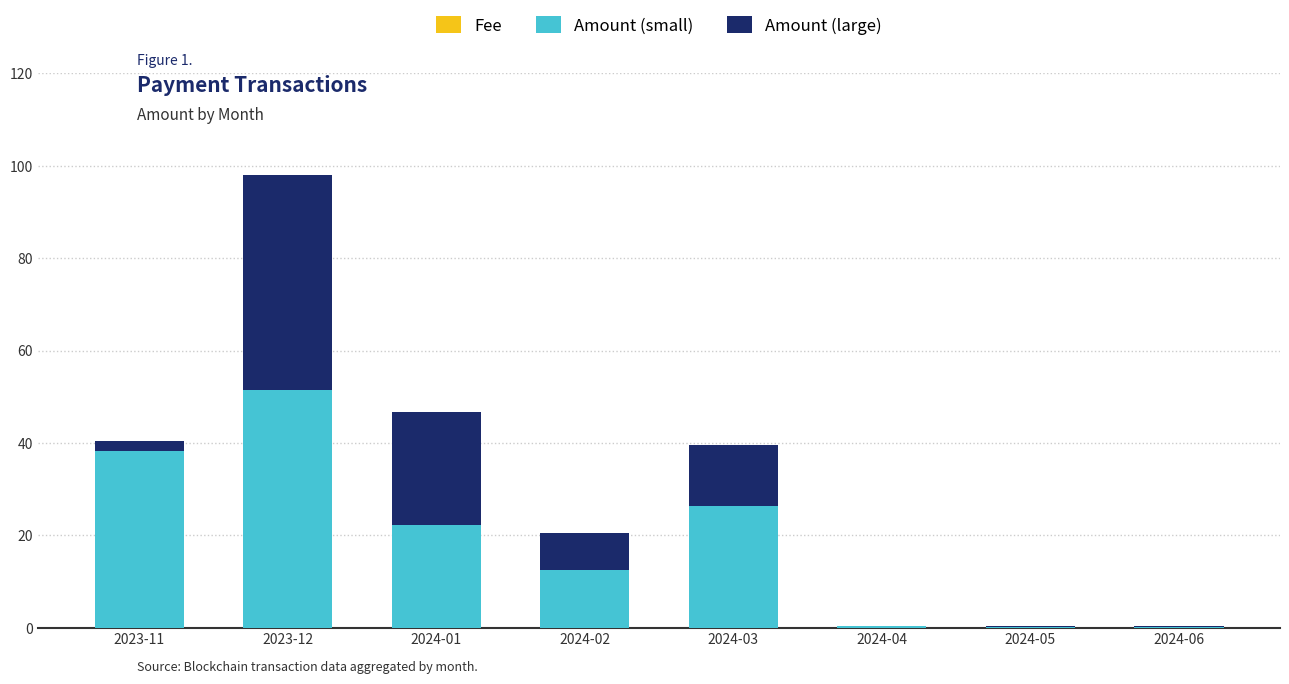

At which category is the sum across all series the highest?

2023-12